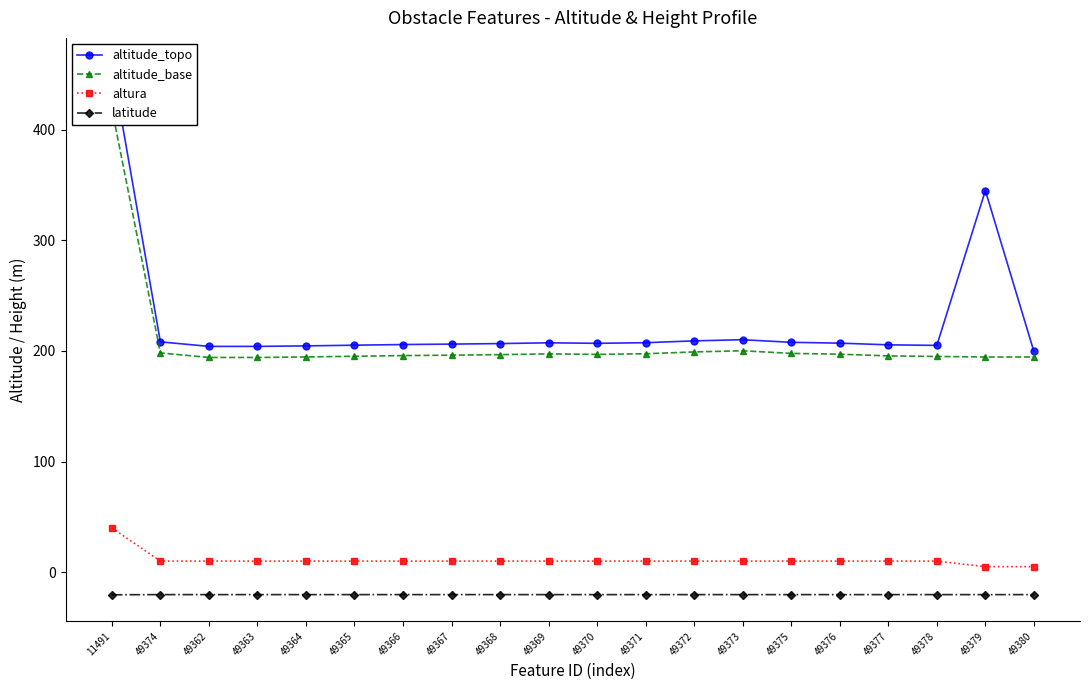

What is the label of the 8th point from the right?

49372